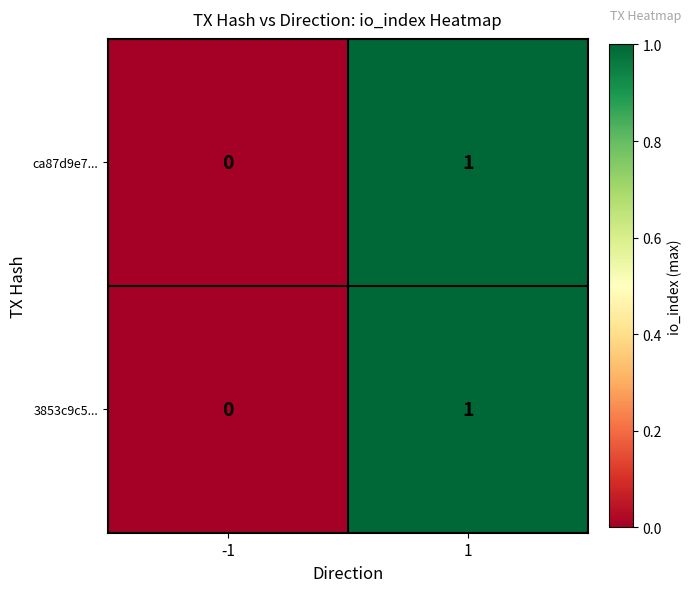

How many series are shown in this chart?

2